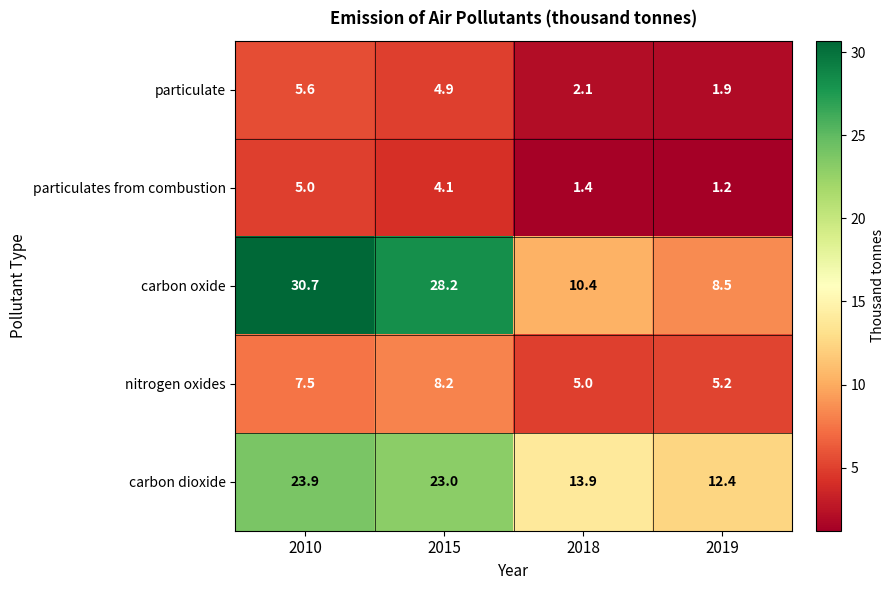

Read the particulate value at 2010.

5.6